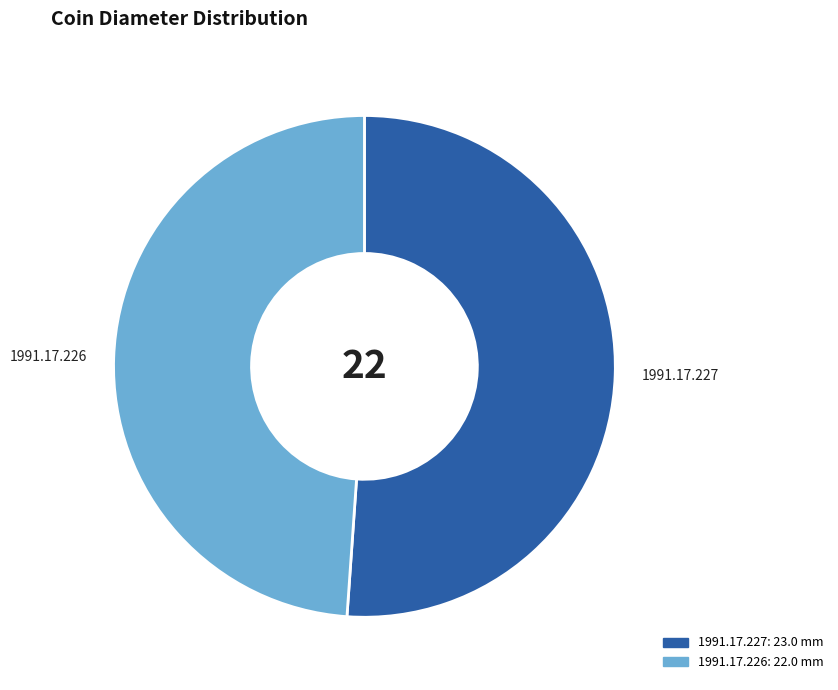

Which category has the biggest portion of the pie?

1991.17.227